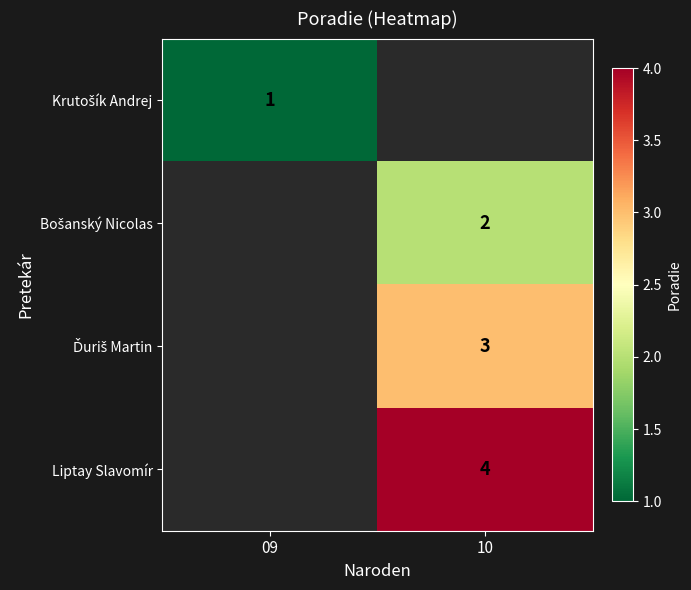

Is it true that Liptay Slavomír equals 6 at 10?

False